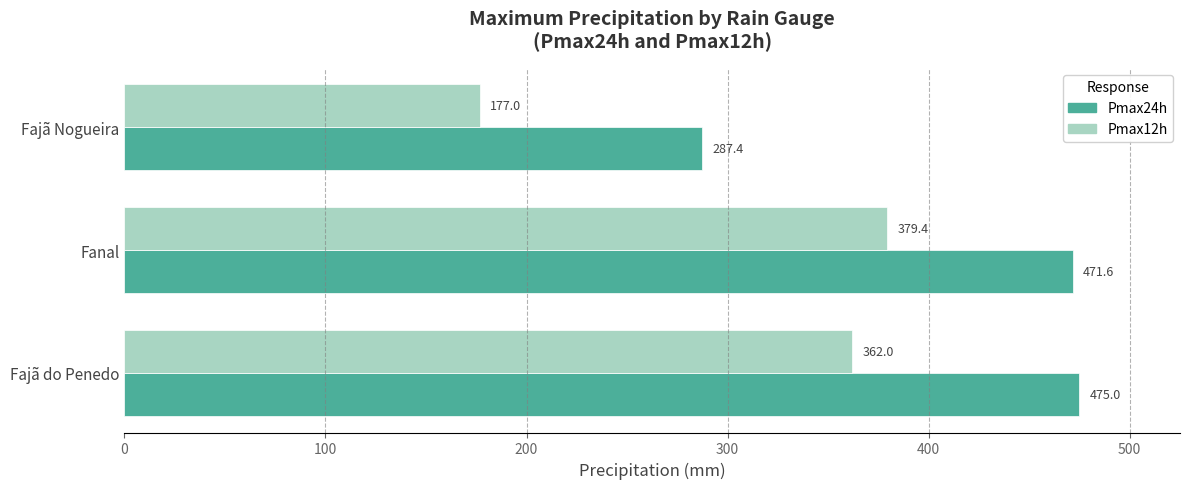

What is the total value across all series at Fajã do Penedo?

837.0